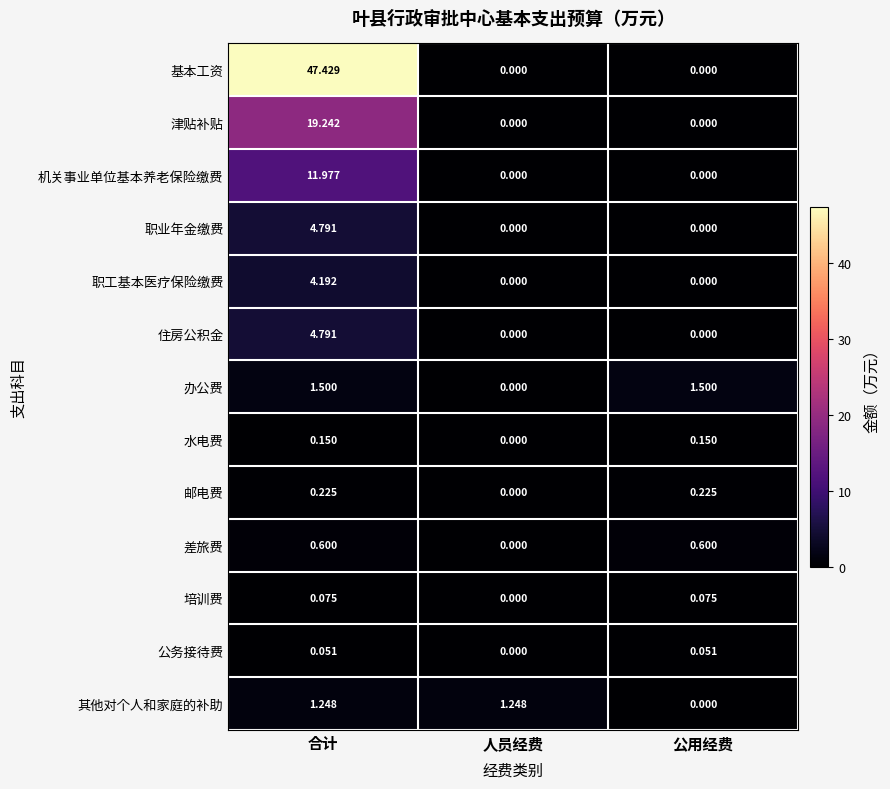

Which label corresponds to the largest value in the chart?

合计